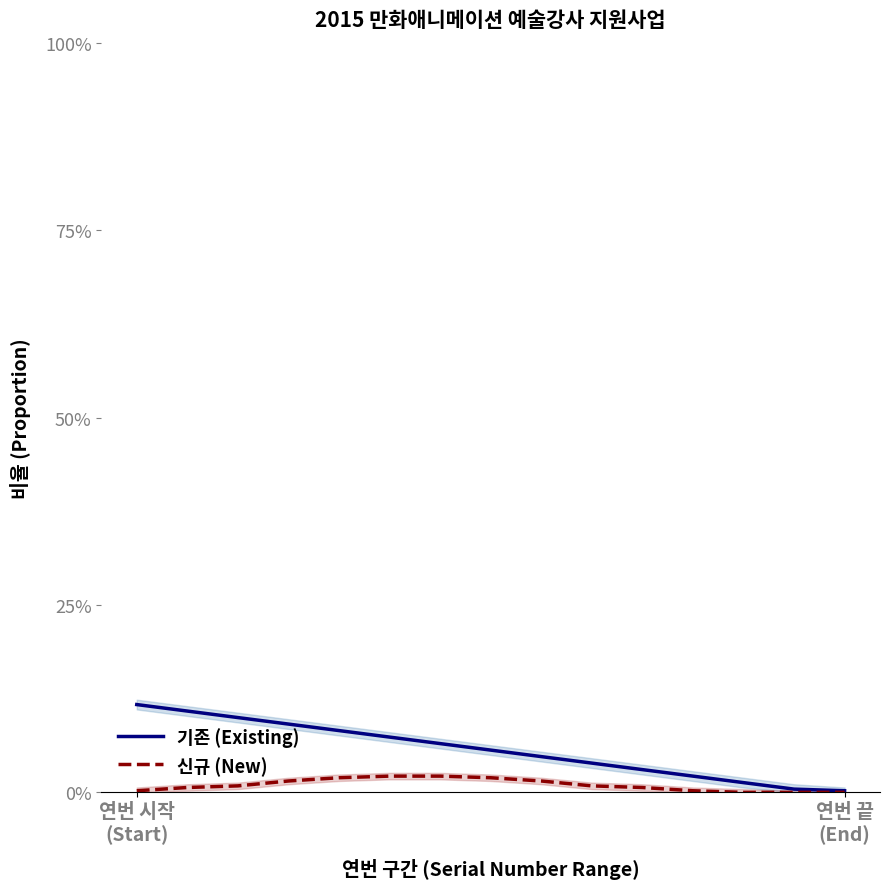

True or false: 신규 (New) and 기존 (Existing) cross at least once.

False